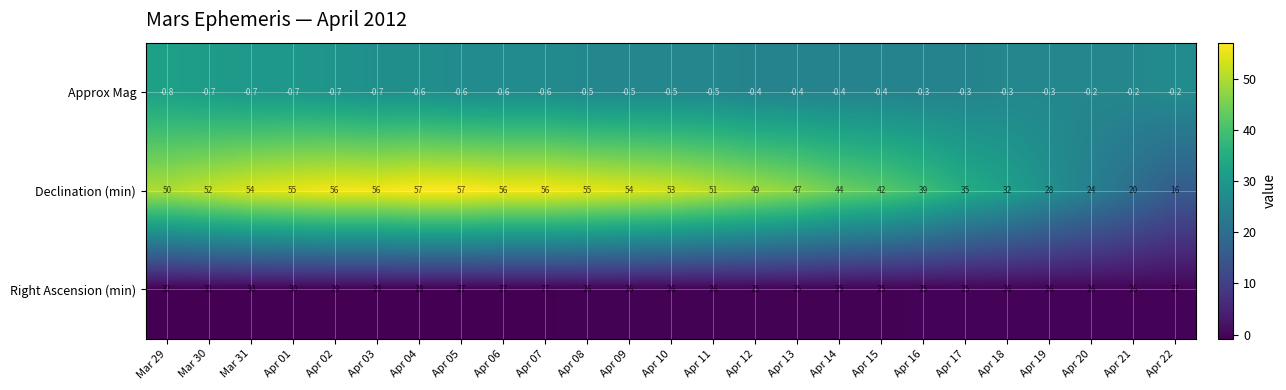

Count the number of data series in this chart.

3